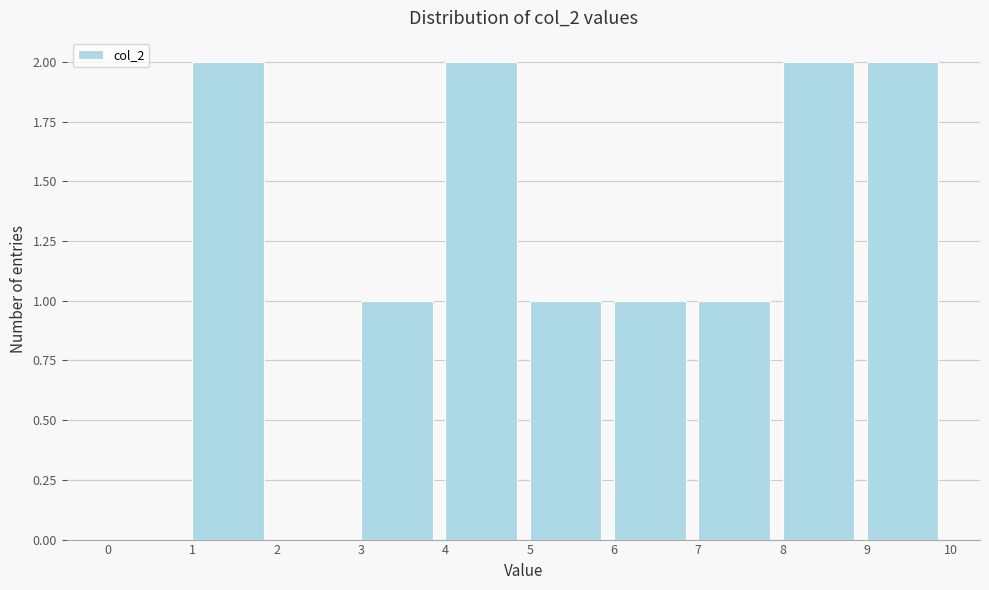

What is the height of the bar covering 6 to 7 on the x-axis? The values are not printed on the chart, so give them approximately, as read against the axis.

1